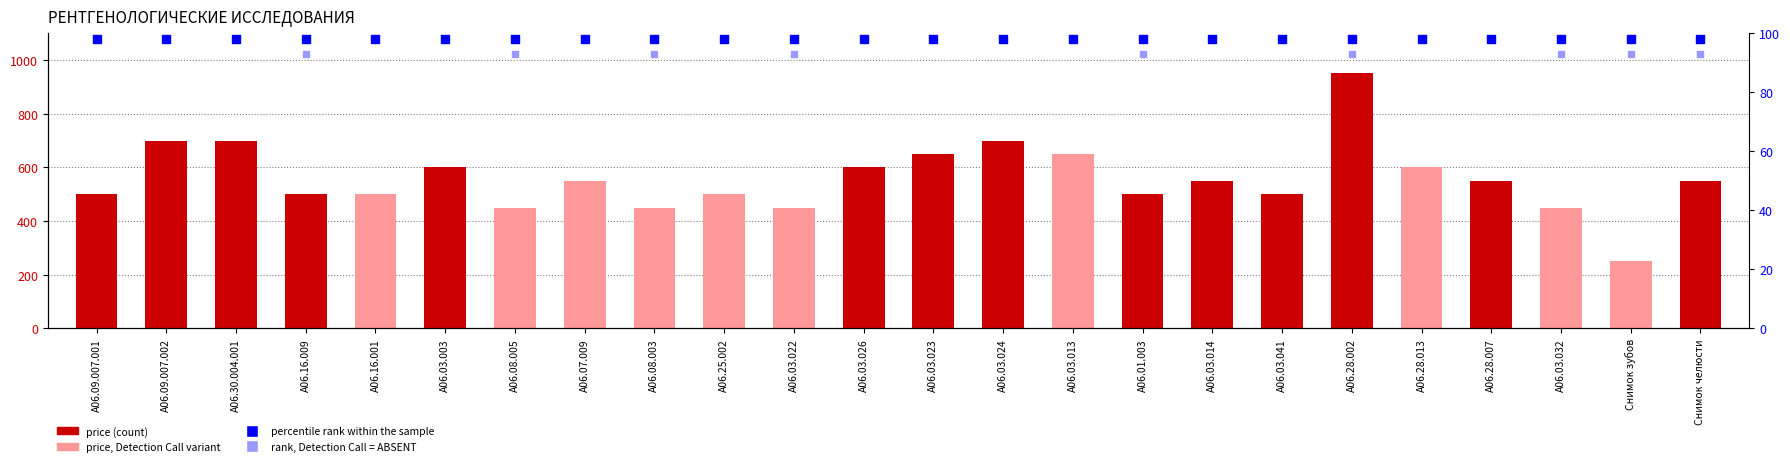

Between А06.01.003 and А06.03.003, which is larger?

А06.03.003